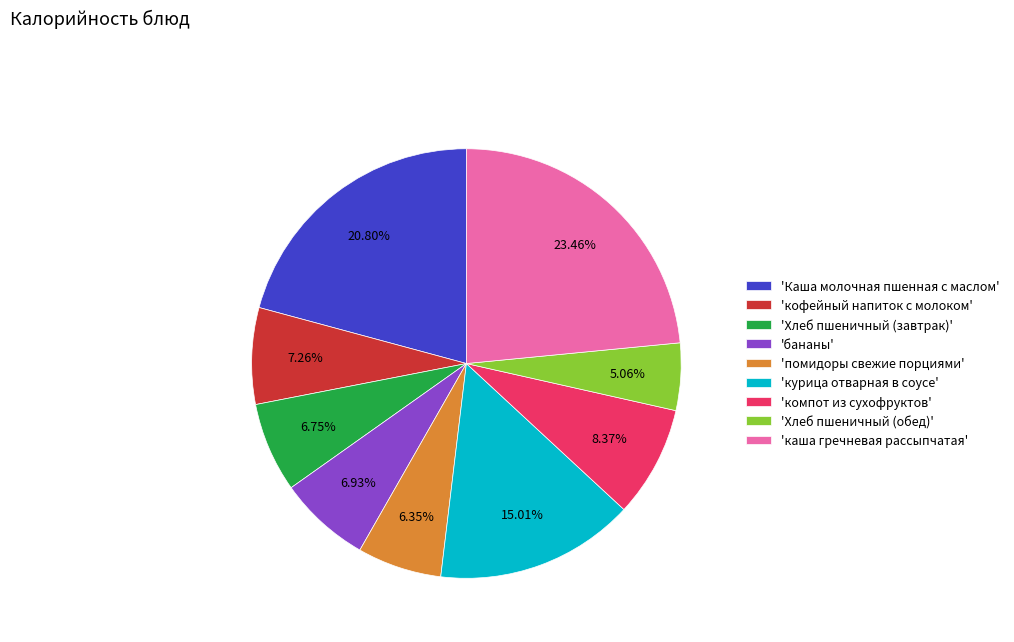

Count the number of slices in the pie.

9